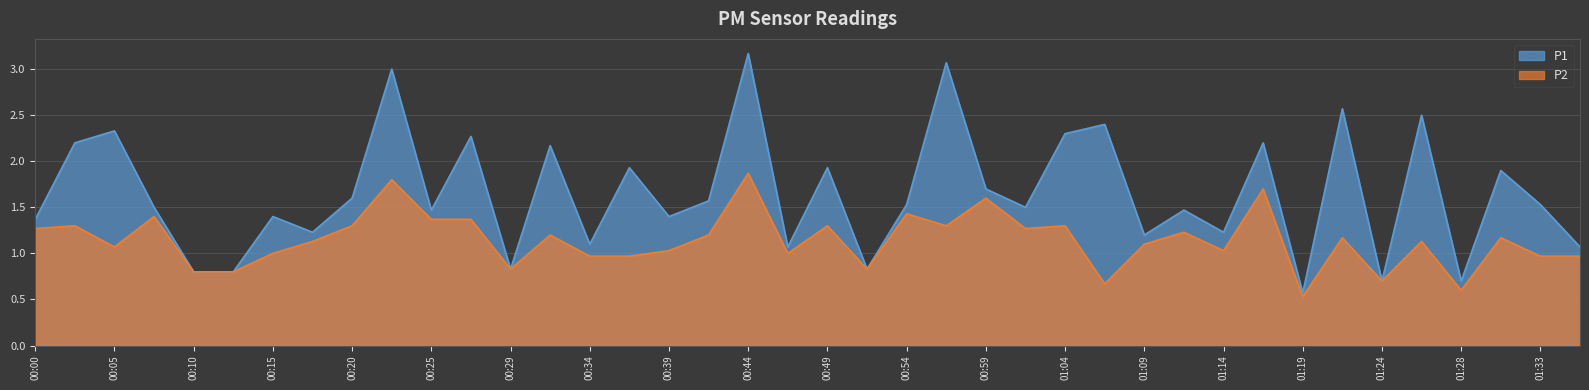

Which has a higher value, 00:59 or 00:22?

00:22